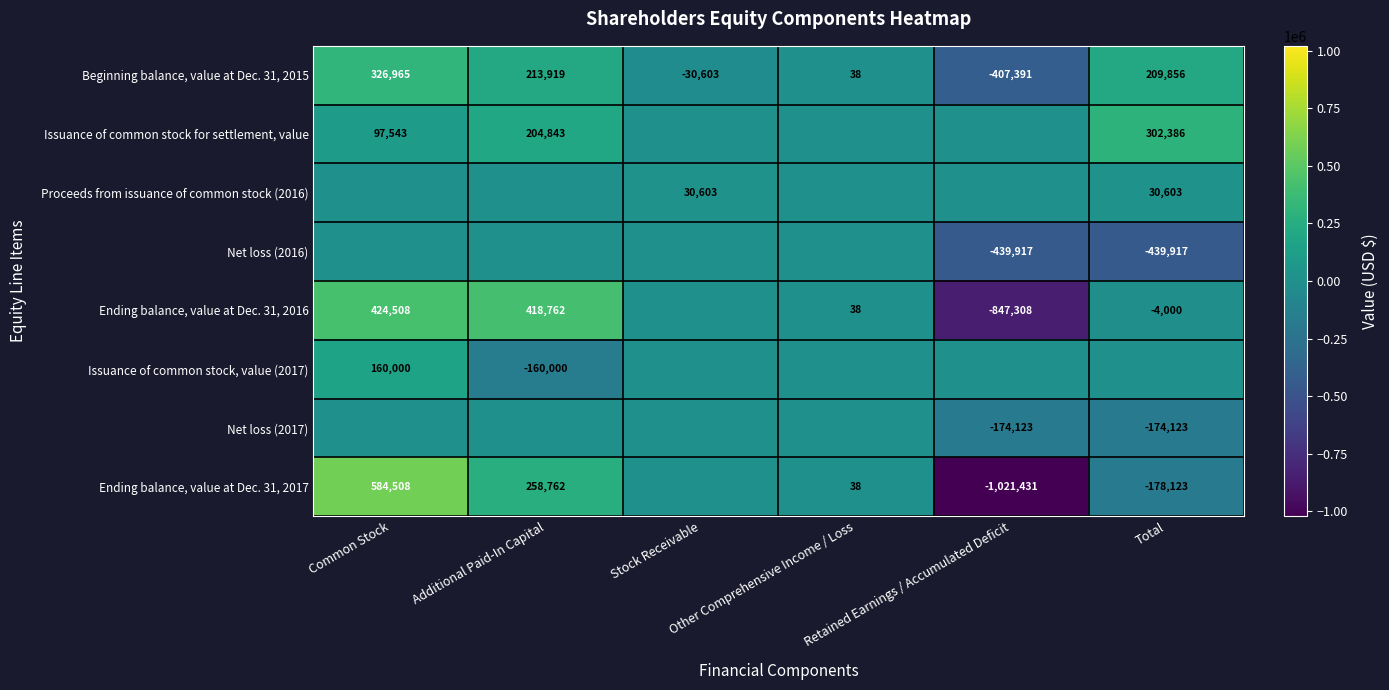

What is the spread (max minus min) of values at Stock Receivable?

61206